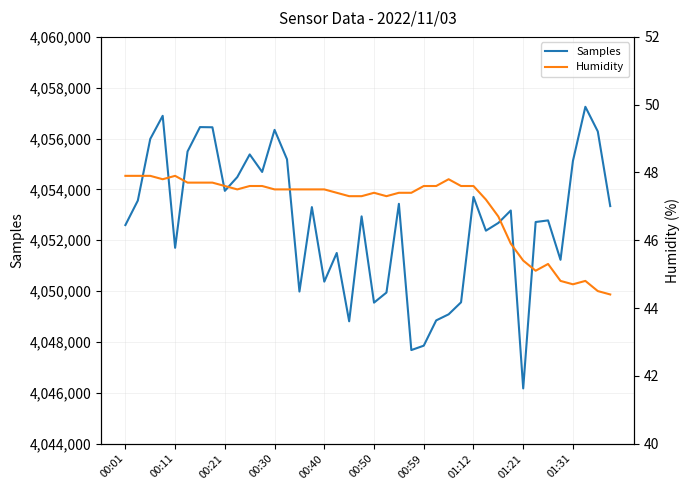

How many lines are shown in the chart?

2